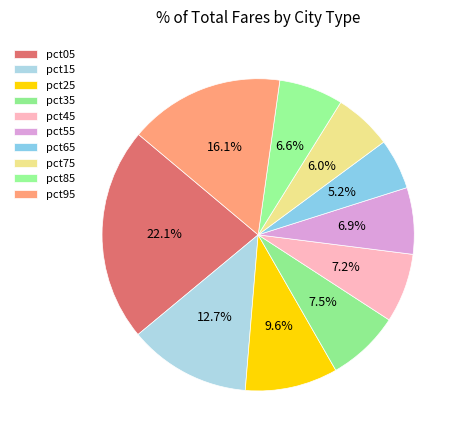

How many slices are in this pie chart?

10